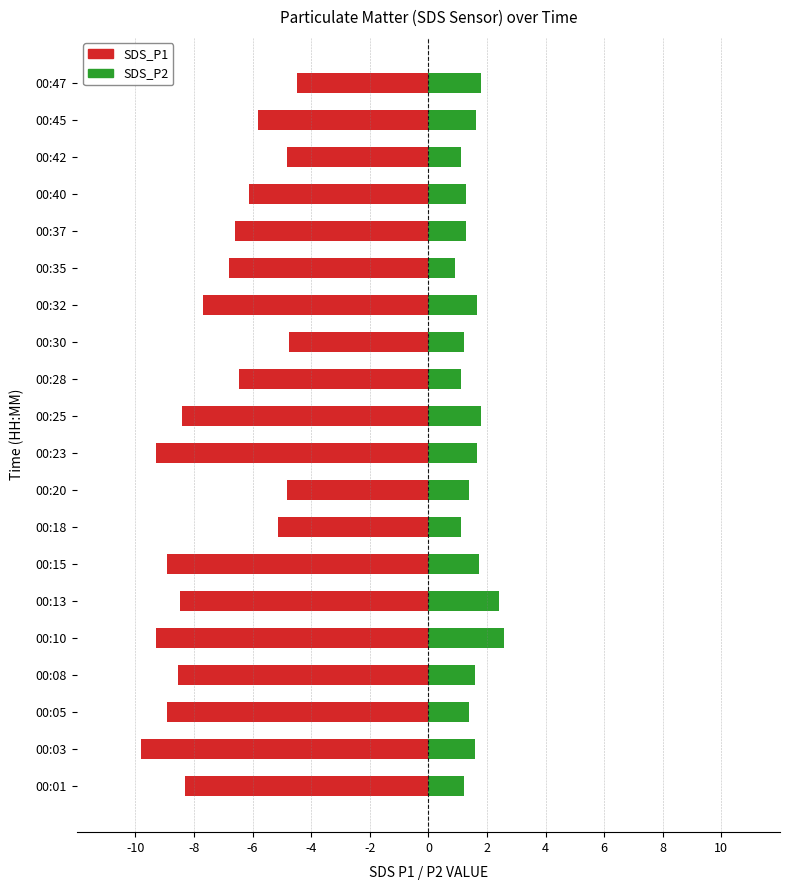

At 00:13, list the series in order from smallest to largest.

SDS_P1, SDS_P2